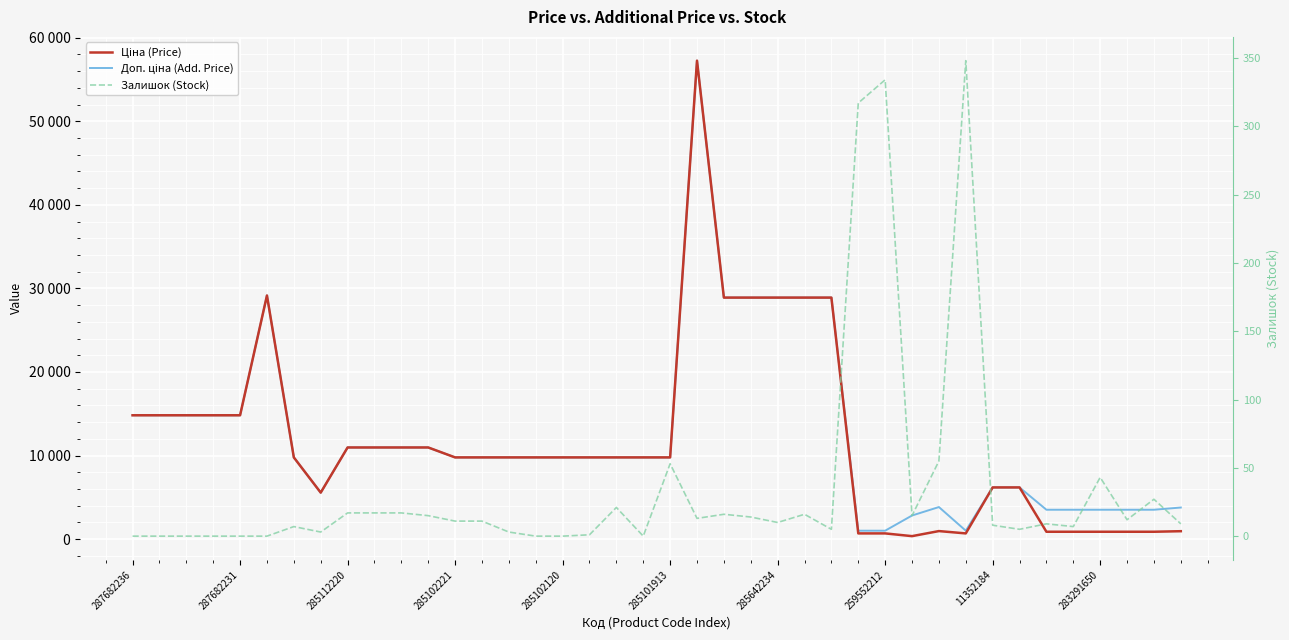

In Доп. ціна (Add. Price), how many points are lower than both neighbors (excluding endpoints)?

2